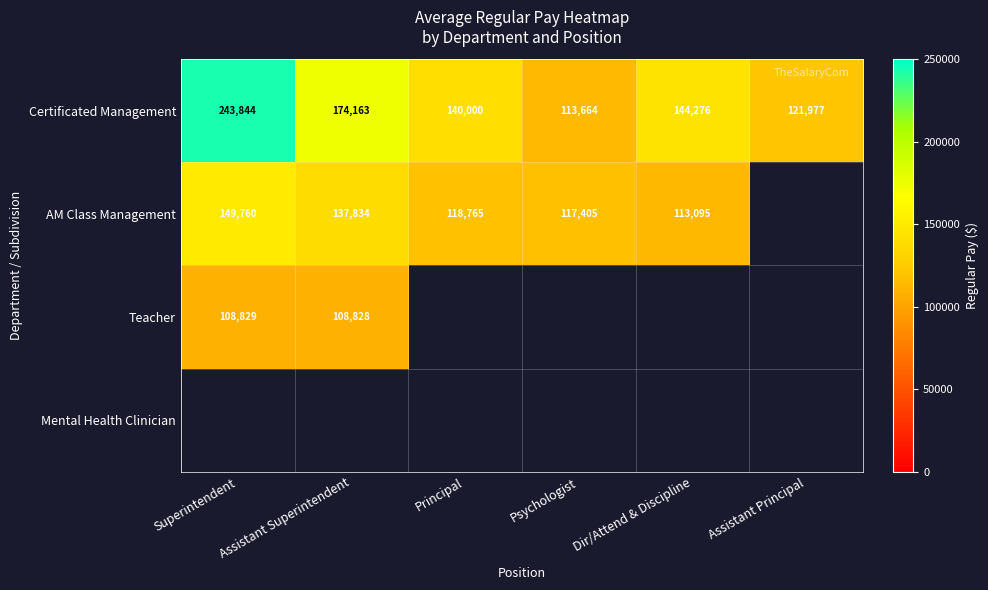

The value of Certificated Management at Psychologist is 113664. True or false?

True